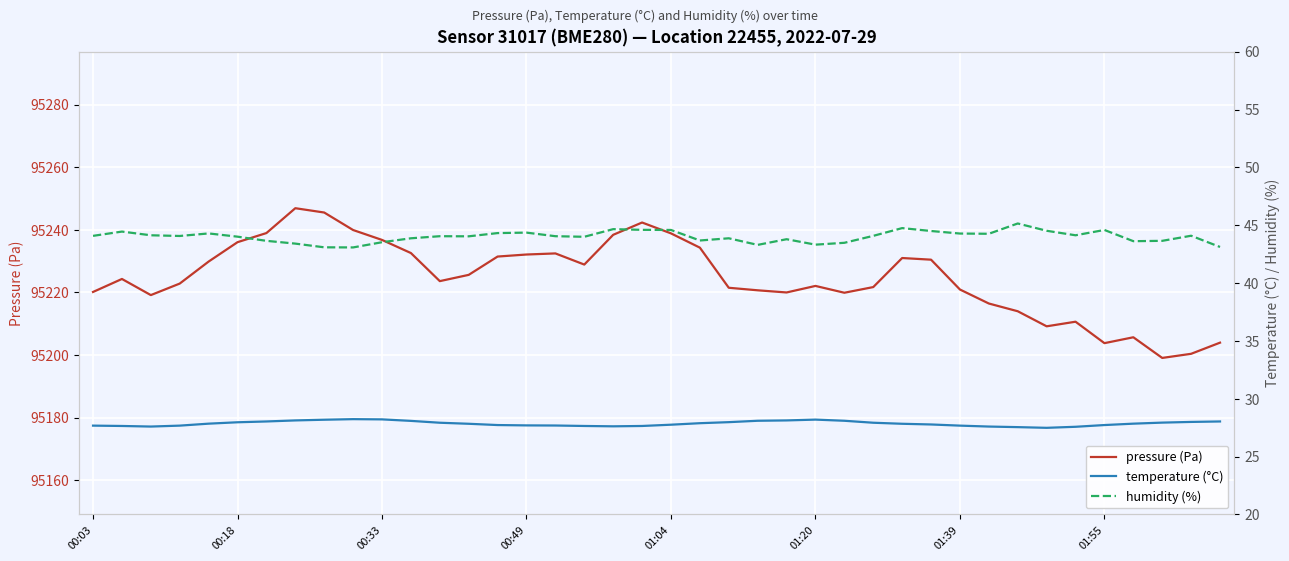

True or false: pressure (Pa) has a value of 41849.4 at 01:04.

False